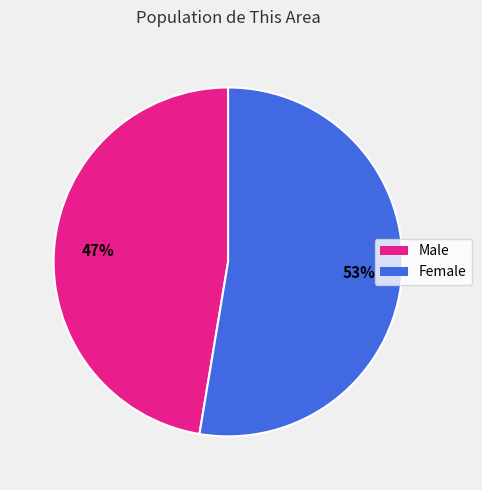

Count the number of slices in the pie.

2